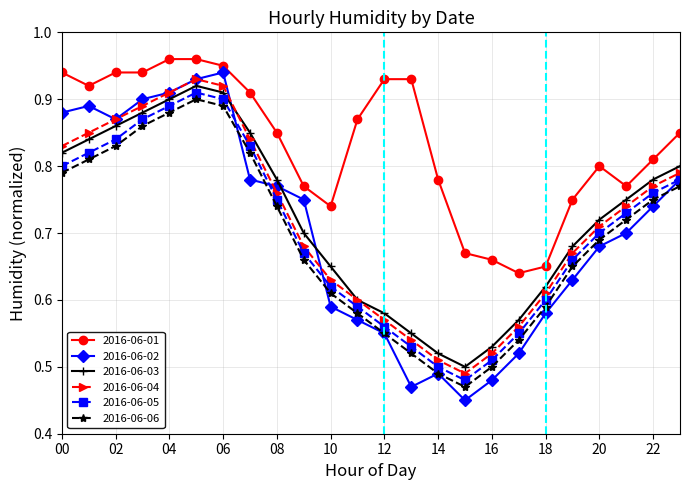

At how many categories does at least one series exceed 0?

24